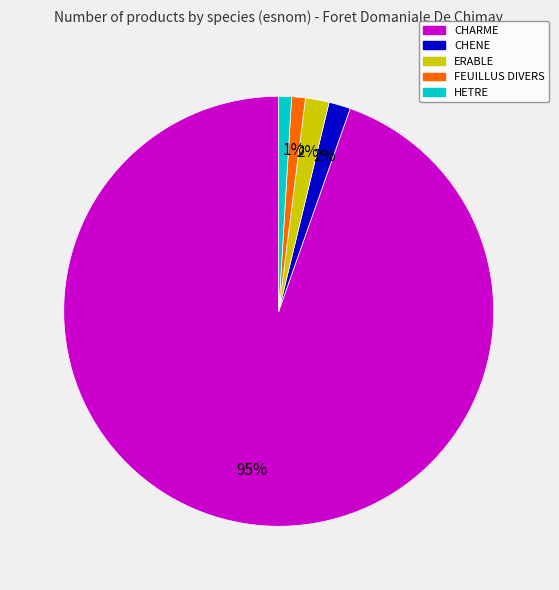

Between CHENE and HETRE, which is larger?

CHENE